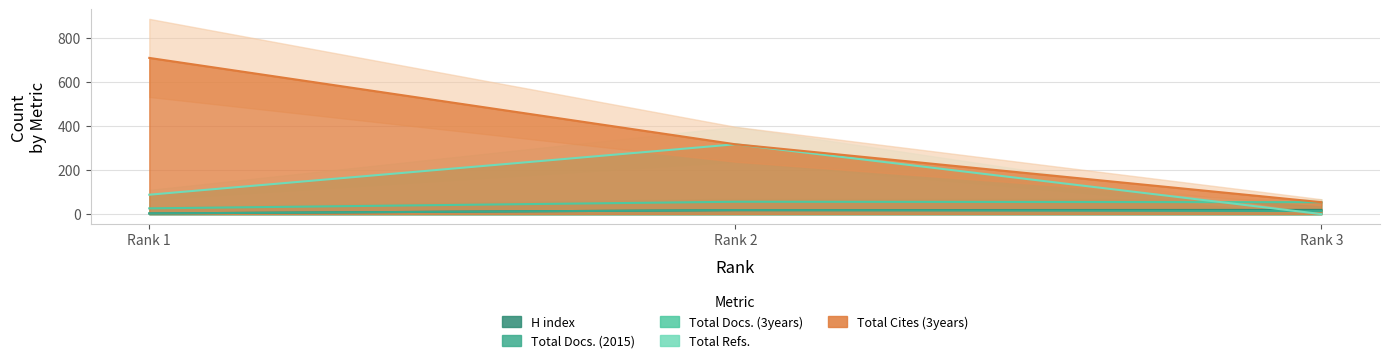

At which label does H index first exceed 18?

Rank 3